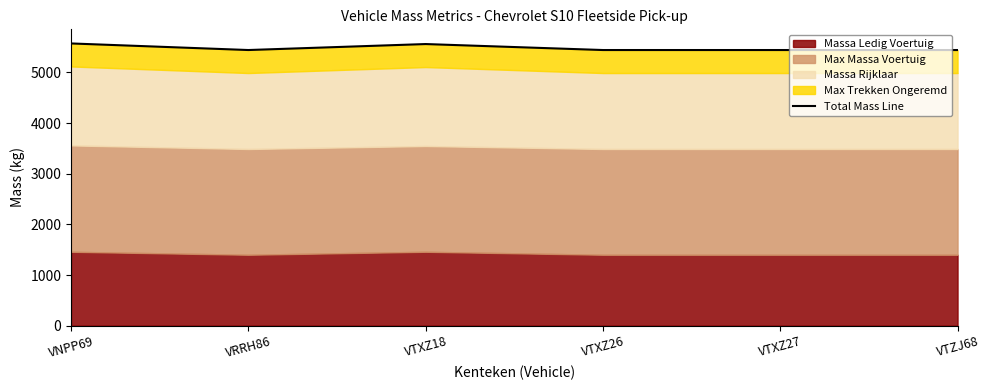

List the labels in order of value, largest first.

VNPP69, VTXZ18, VRRH86, VTXZ26, VTXZ27, VTZJ68